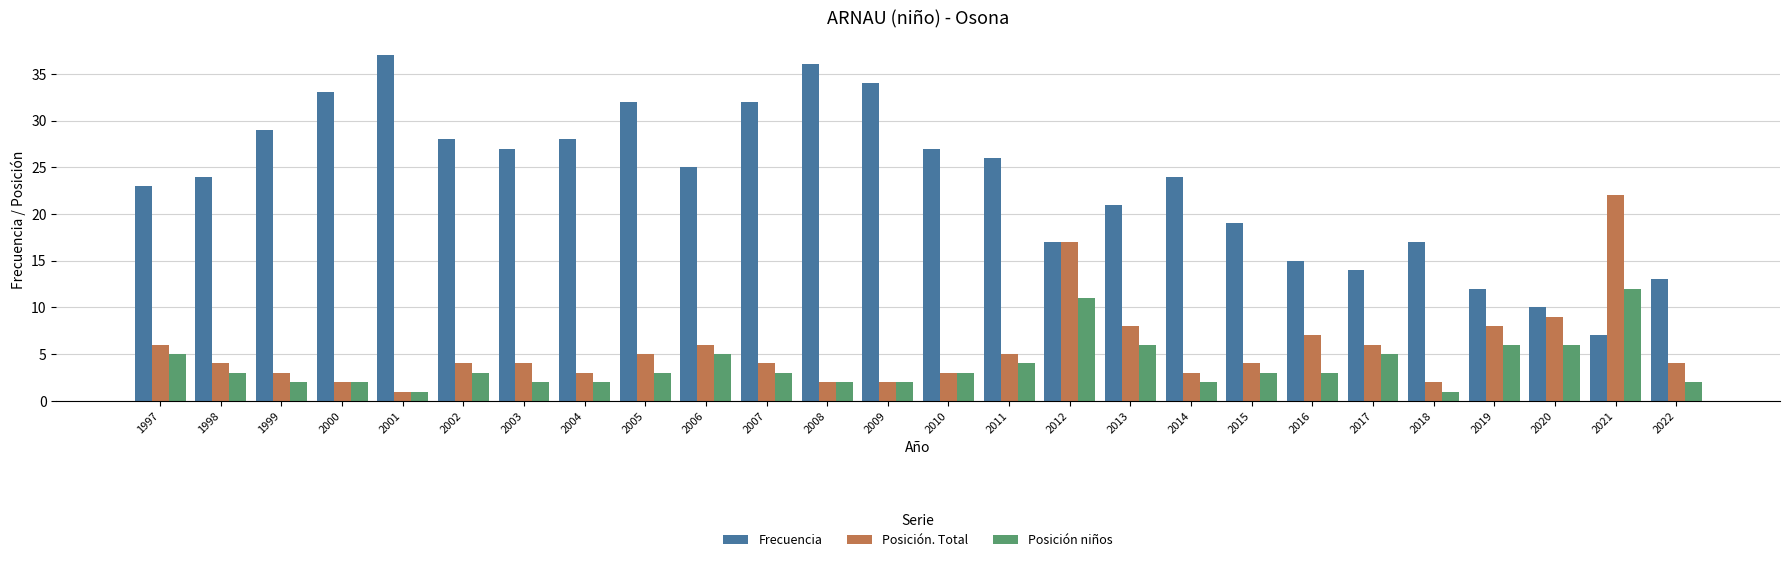

The value of Frecuencia at 2002 is 42. True or false?

False